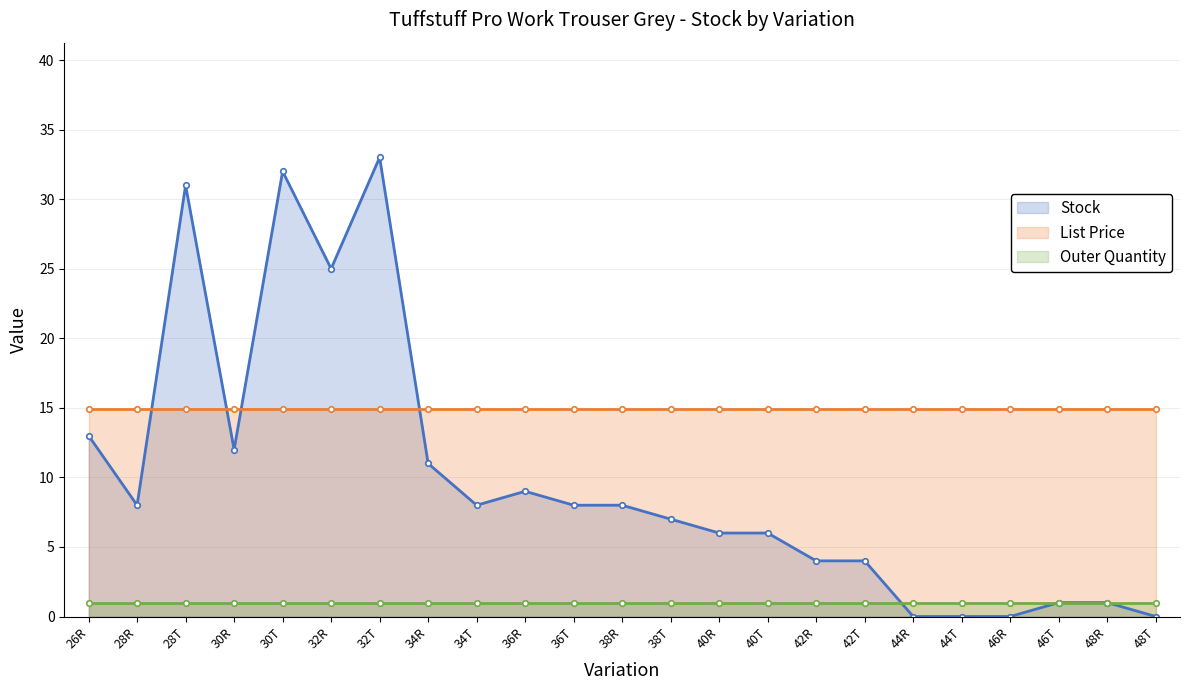

Which series has the widest spread of values?

Stock